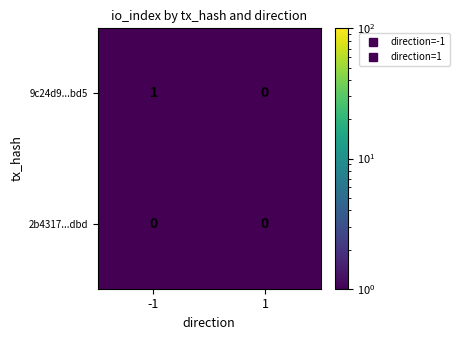

Between -1 and 1, which series saw the biggest shift?

9c24d9...bd5